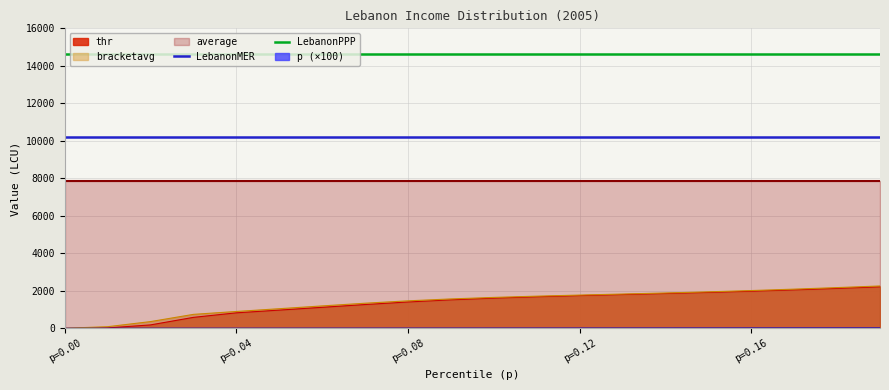

True or false: LebanonPPP and bracketavg intersect in this chart.

False